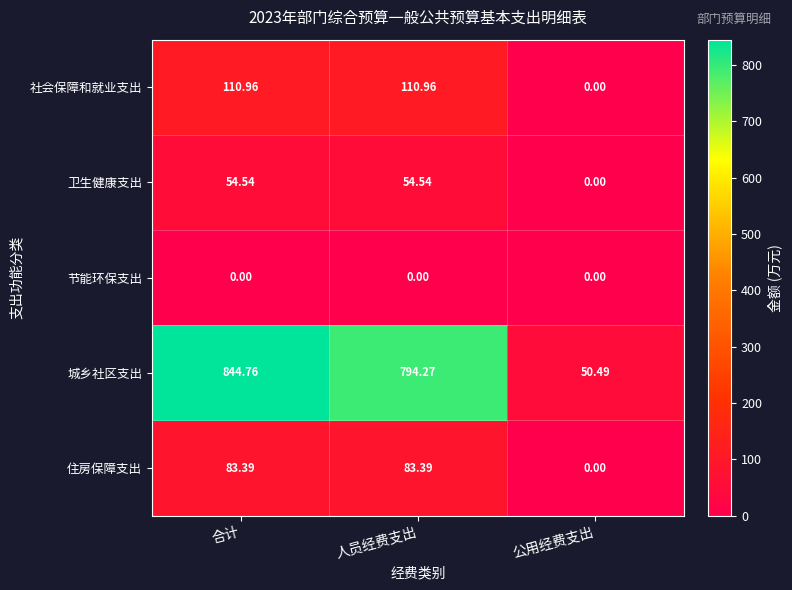

Count the number of categories in the chart.

3